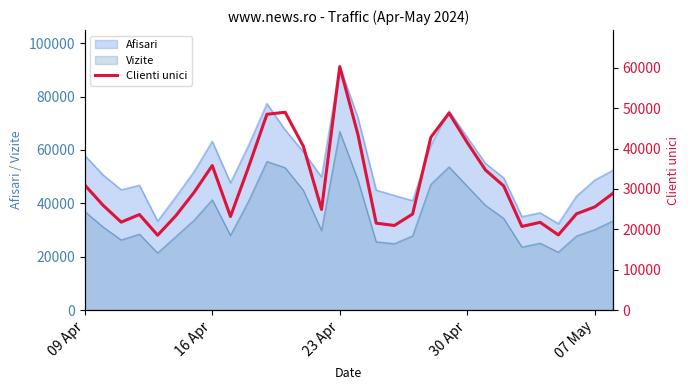

Which category has the highest value in the Vizite series?

23 Apr